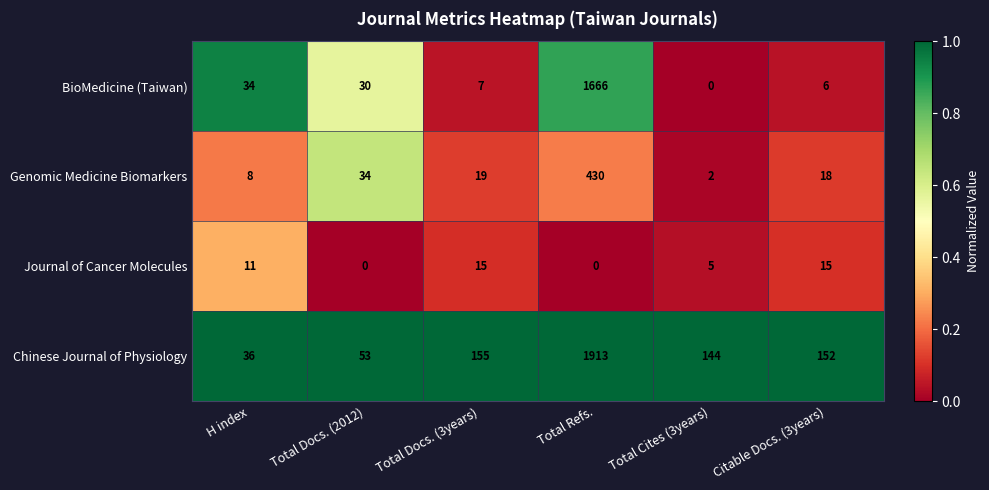

The value of Genomic Medicine Biomarkers at Total Cites (3years) is 1. True or false?

False